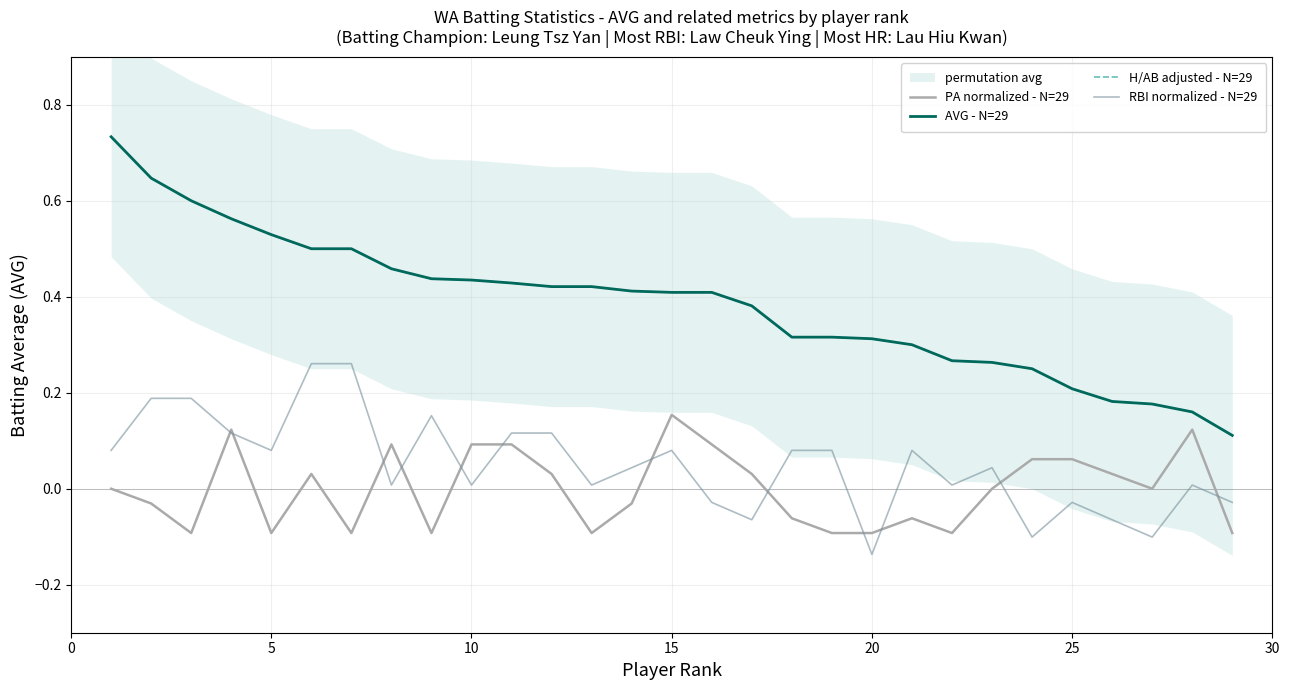

True or false: RBI normalized - N=29 has a value of 0.0 at 5.

False